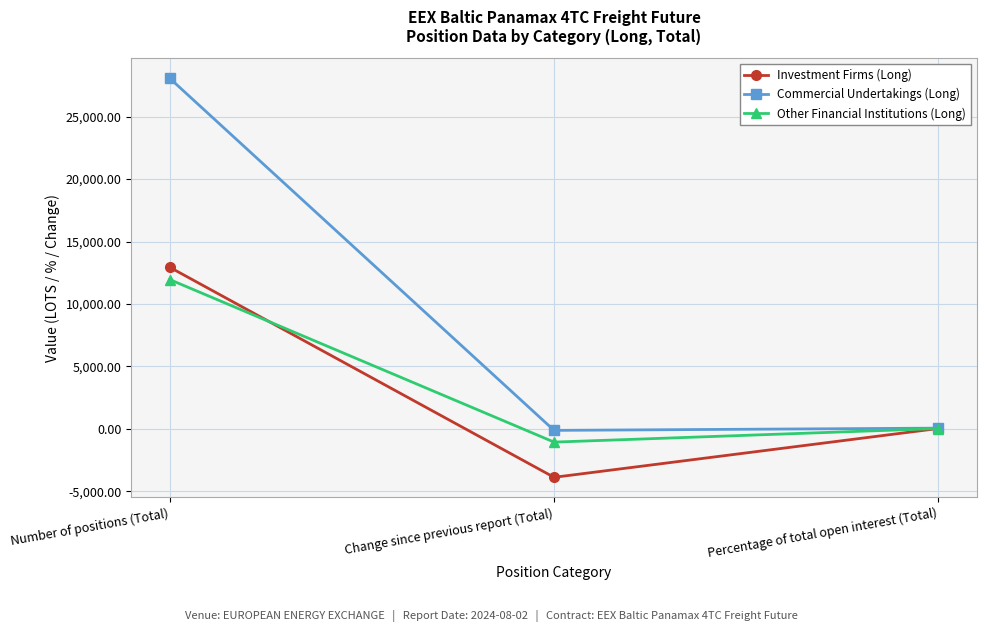

What are all the series names shown in the legend?

Investment Firms (Long), Commercial Undertakings (Long), Other Financial Institutions (Long)